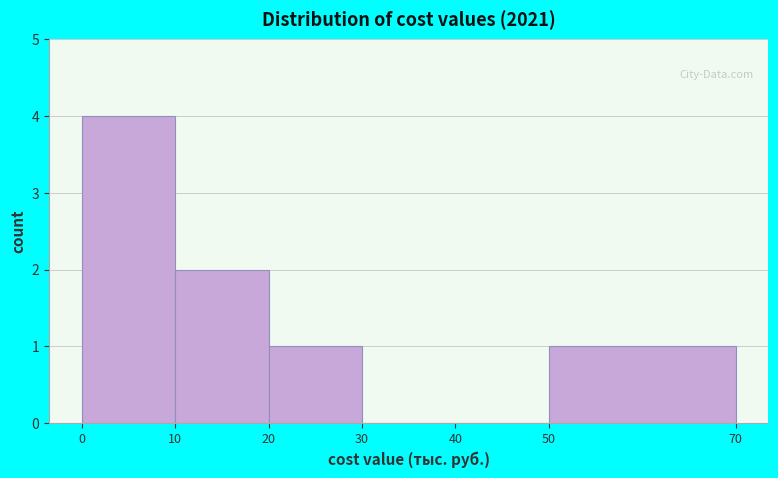

Over which range of the x-axis is the bar tallest?

0 to 10